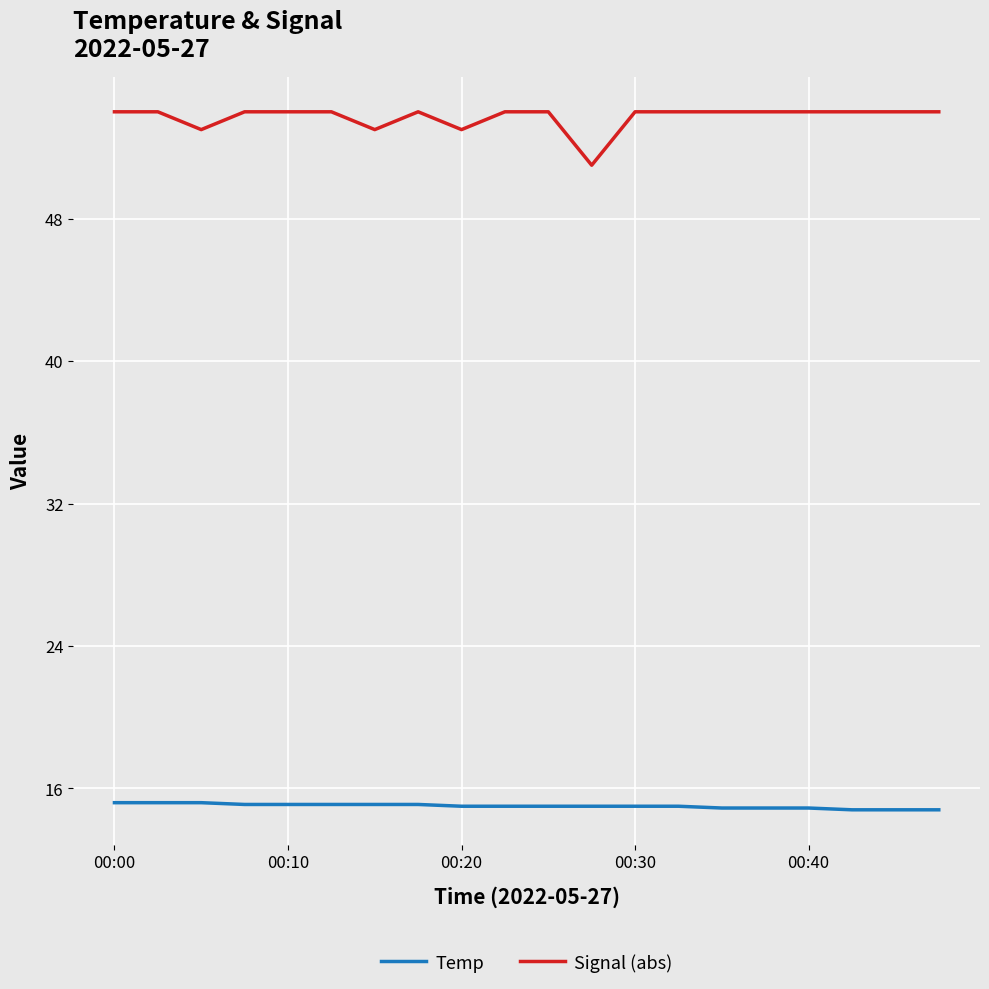

Which series has the largest total across all categories?

Signal (abs)